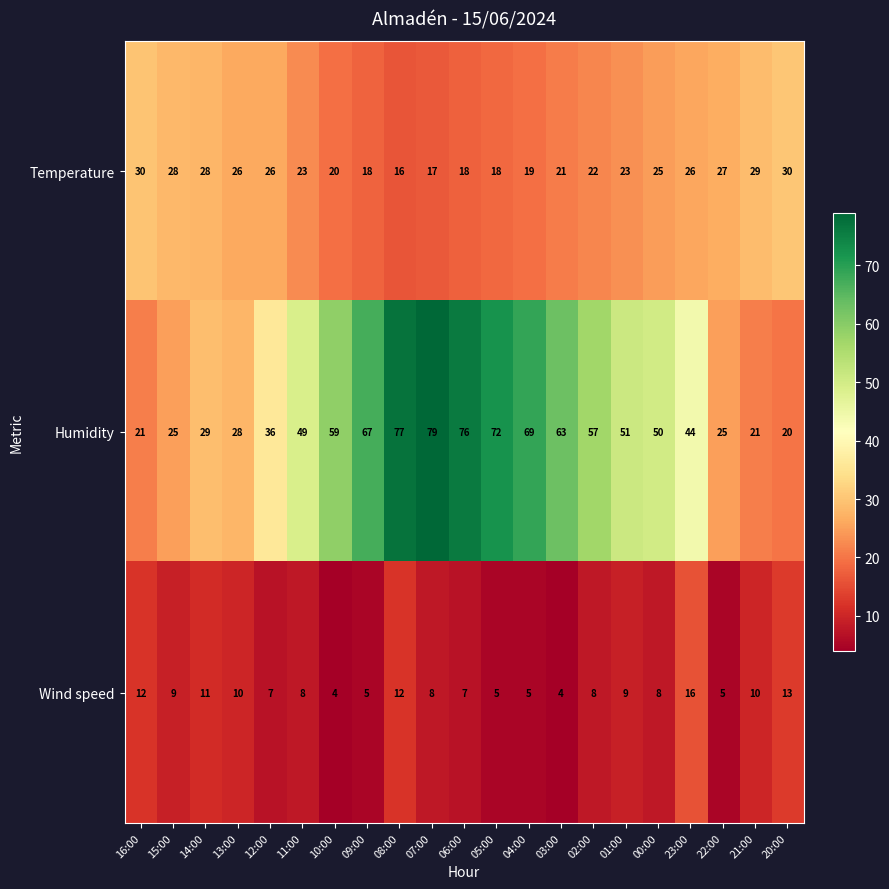

What is the average value of the Wind speed series?

8